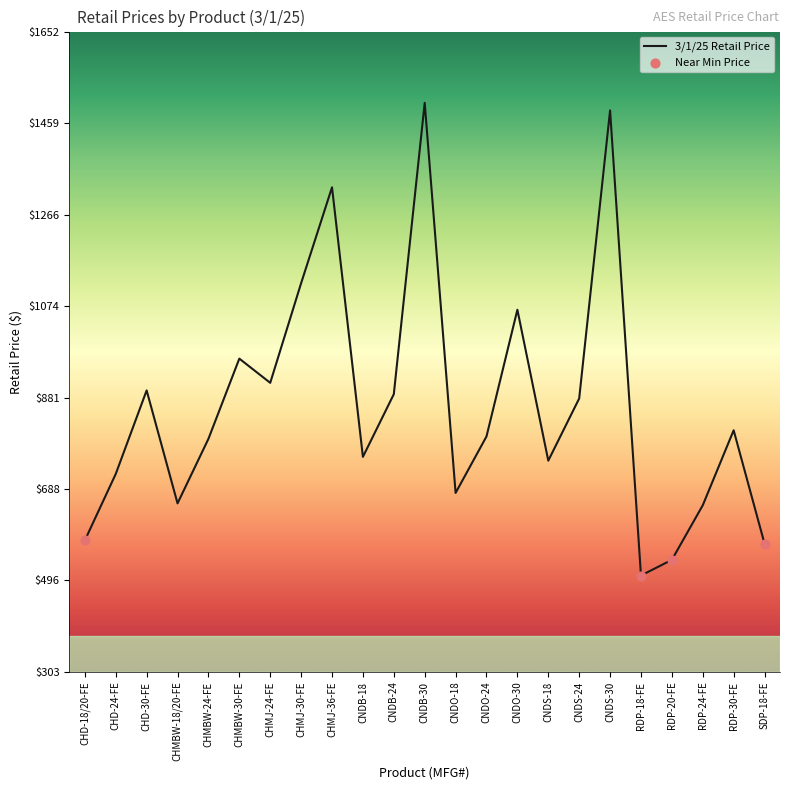

Approximately how many times larger is the value at CHMBW-18/20-FE compared to CNDO-18?

1.0